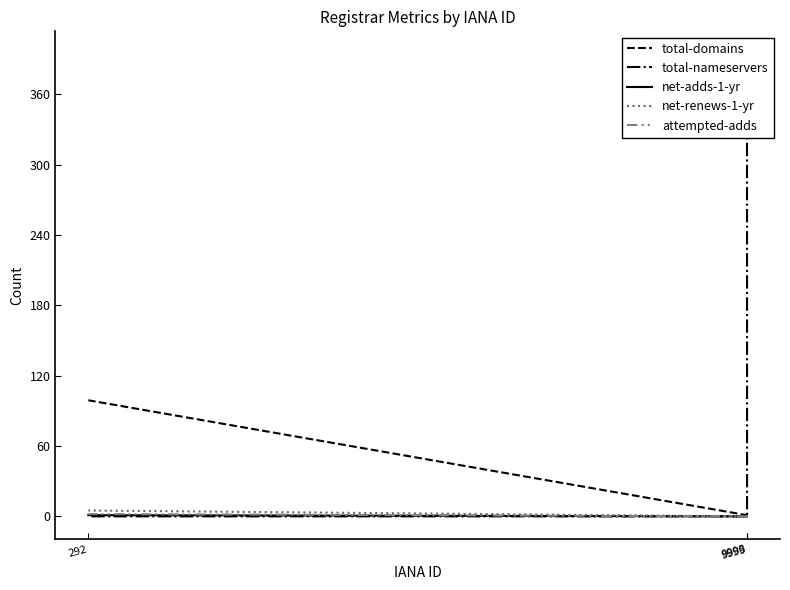

What is the highest value of the net-adds-1-yr series?

1